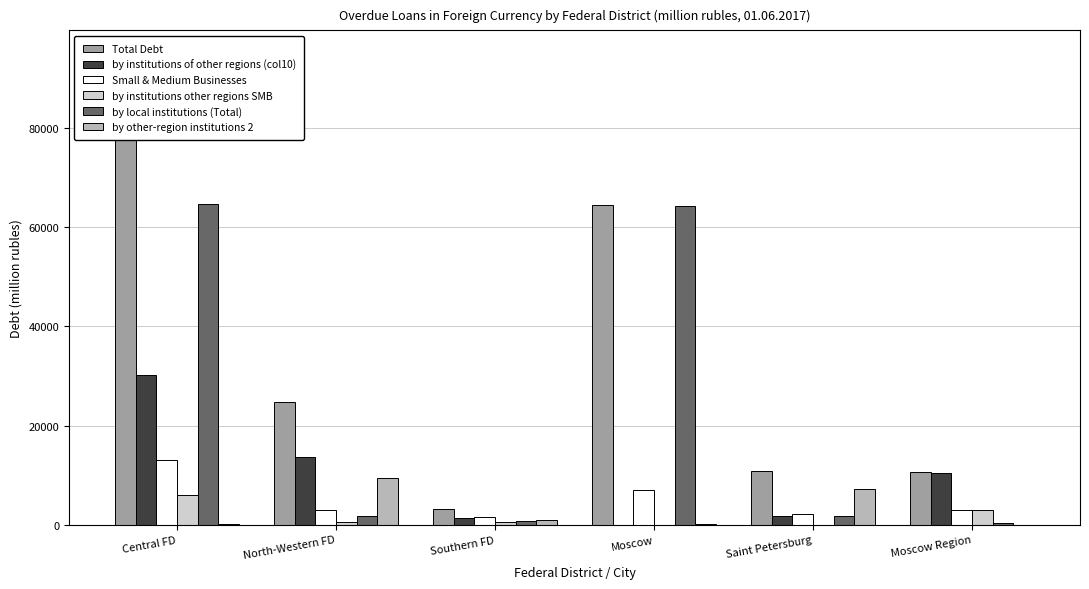

Is the value of by other-region institutions 2 at Saint Petersburg greater than the value of Total Debt at Southern FD?

Yes